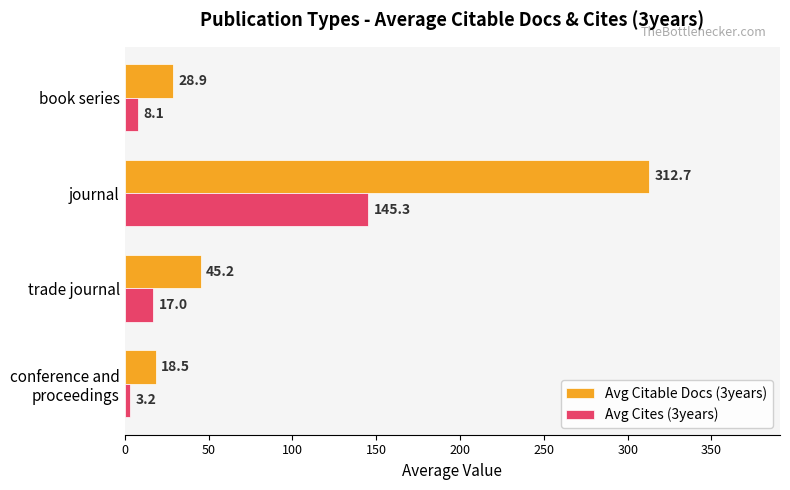

List the series in order of their peak value, lowest first.

Avg Cites (3years), Avg Citable Docs (3years)